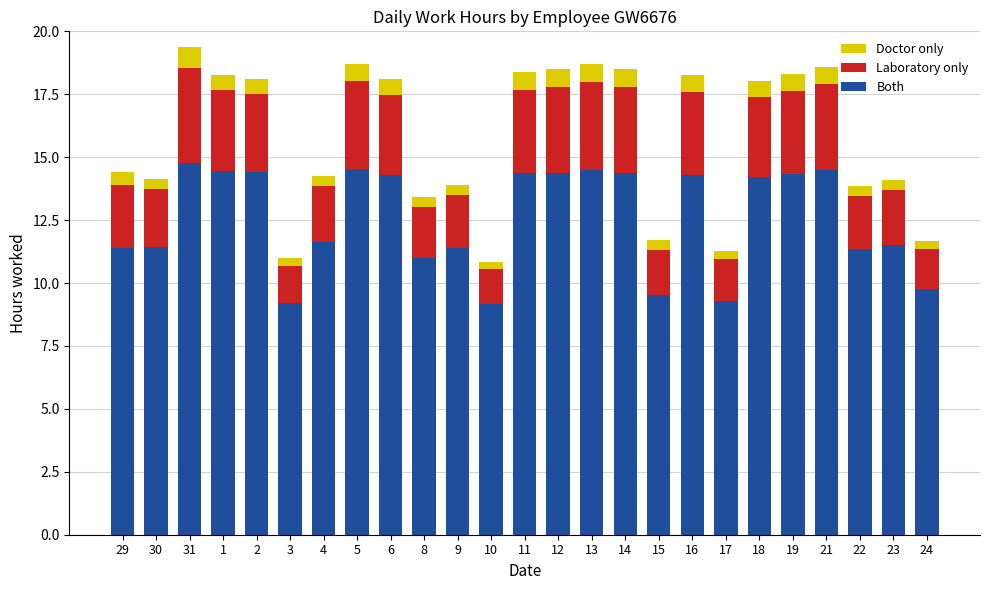

At which label does Both first exceed 14?

31